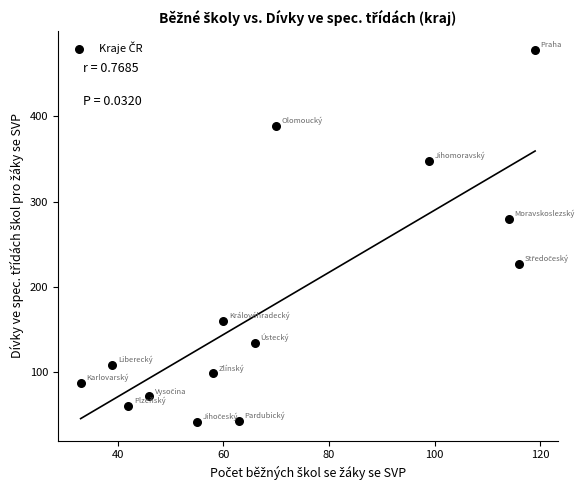

What Y value in the scatter plot is closest to 259?

280